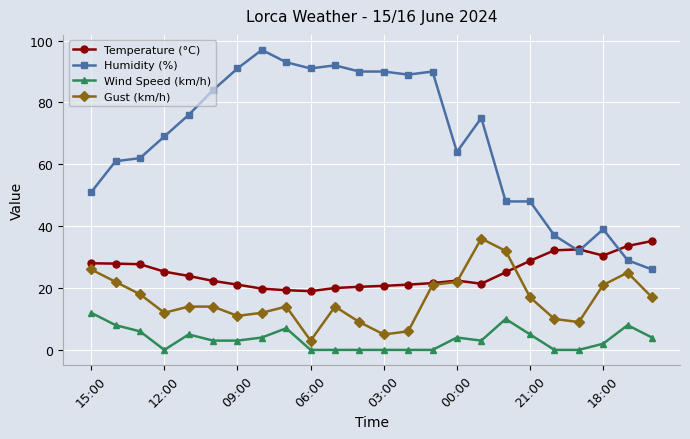

True or false: Temperature (°C) and Wind Speed (km/h) cross at least once.

False